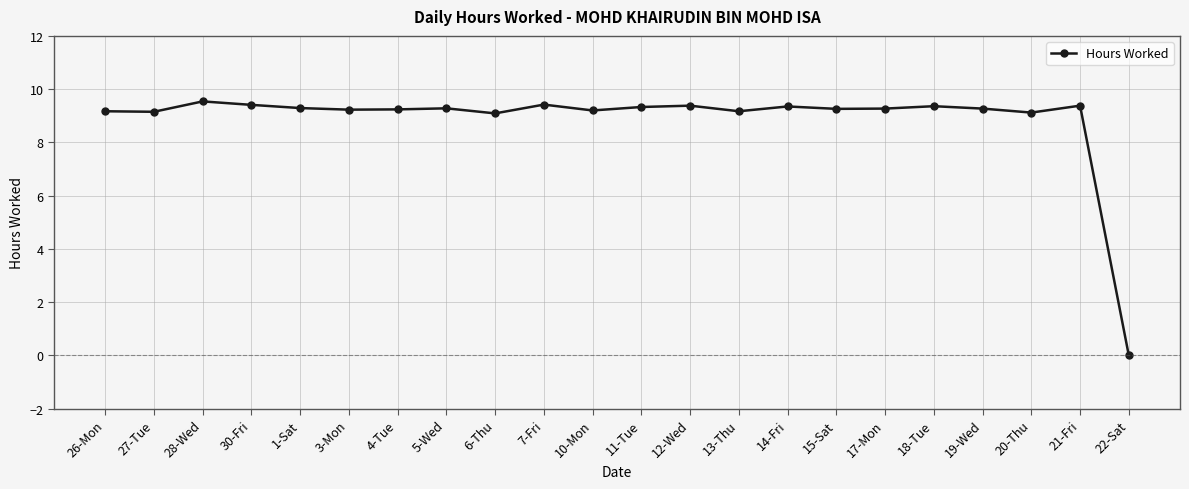

Is this an area chart (filled region under the line)?

No